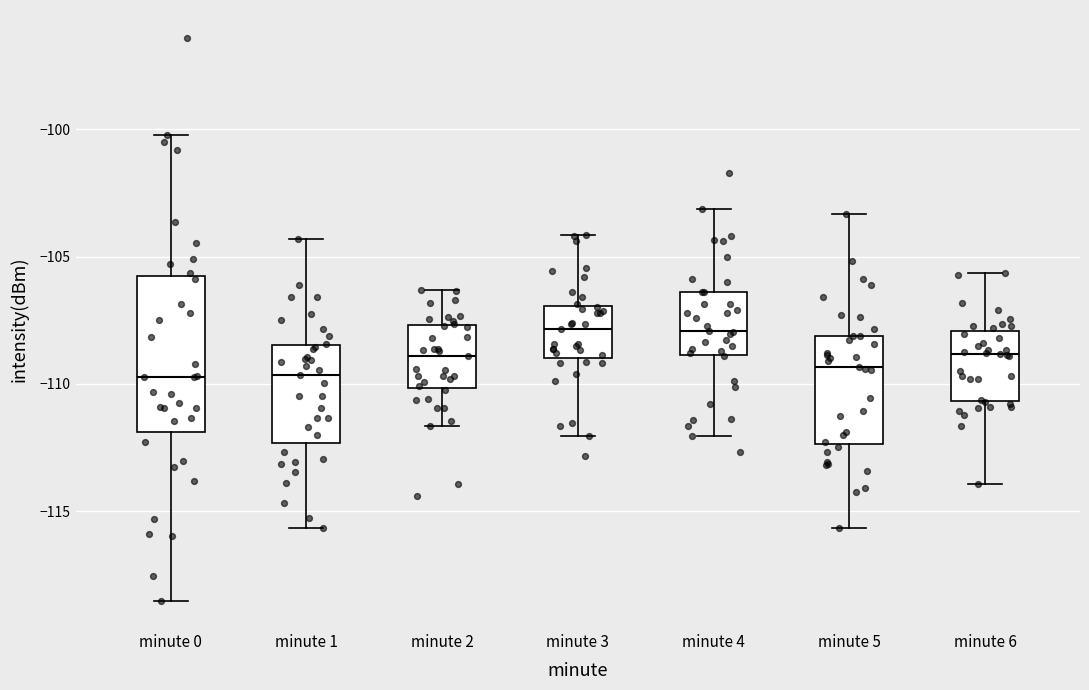

Reading left to right, read every box against the y-axis: the position of its median line, the range the box covers, and the ends of its whiskers. The values are not printed on the chart, so give them approximately, as read against the axis.

minute 0: median -109.5, box -112.0 to -106.0, whiskers -118.5 to -100.0
minute 1: median -109.5, box -112.5 to -108.5, whiskers -115.5 to -104.5
minute 2: median -109.0, box -110.0 to -107.5, whiskers -111.5 to -106.5
minute 3: median -108.0, box -109.0 to -107.0, whiskers -112.0 to -104.0
minute 4: median -108.0, box -109.0 to -106.5, whiskers -112.0 to -103.0
minute 5: median -109.5, box -112.5 to -108.0, whiskers -115.5 to -103.5
minute 6: median -109.0, box -110.5 to -108.0, whiskers -114.0 to -105.5